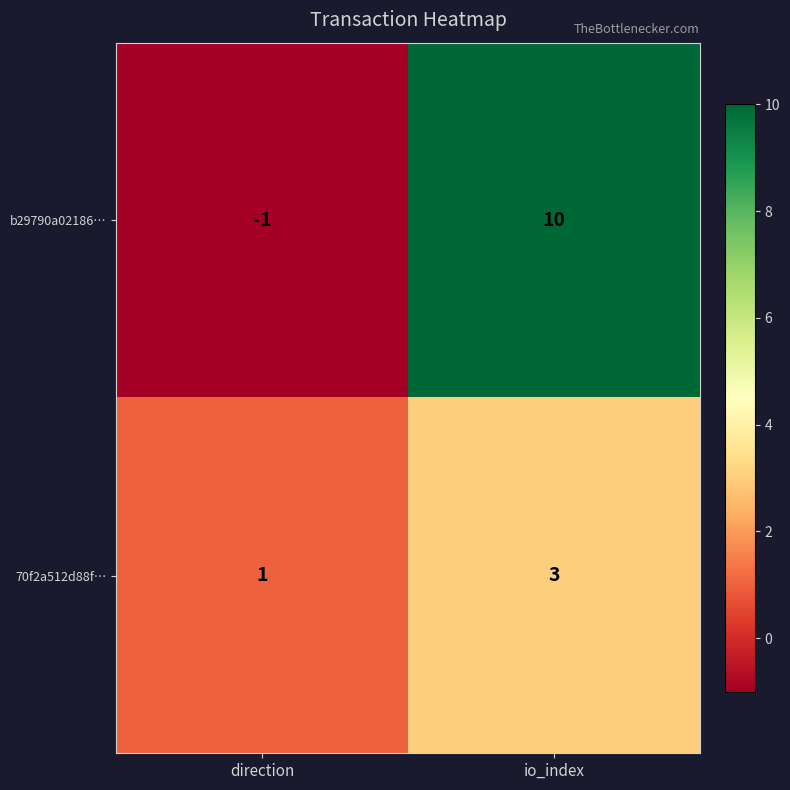

Which category has the lowest value across all series?

direction